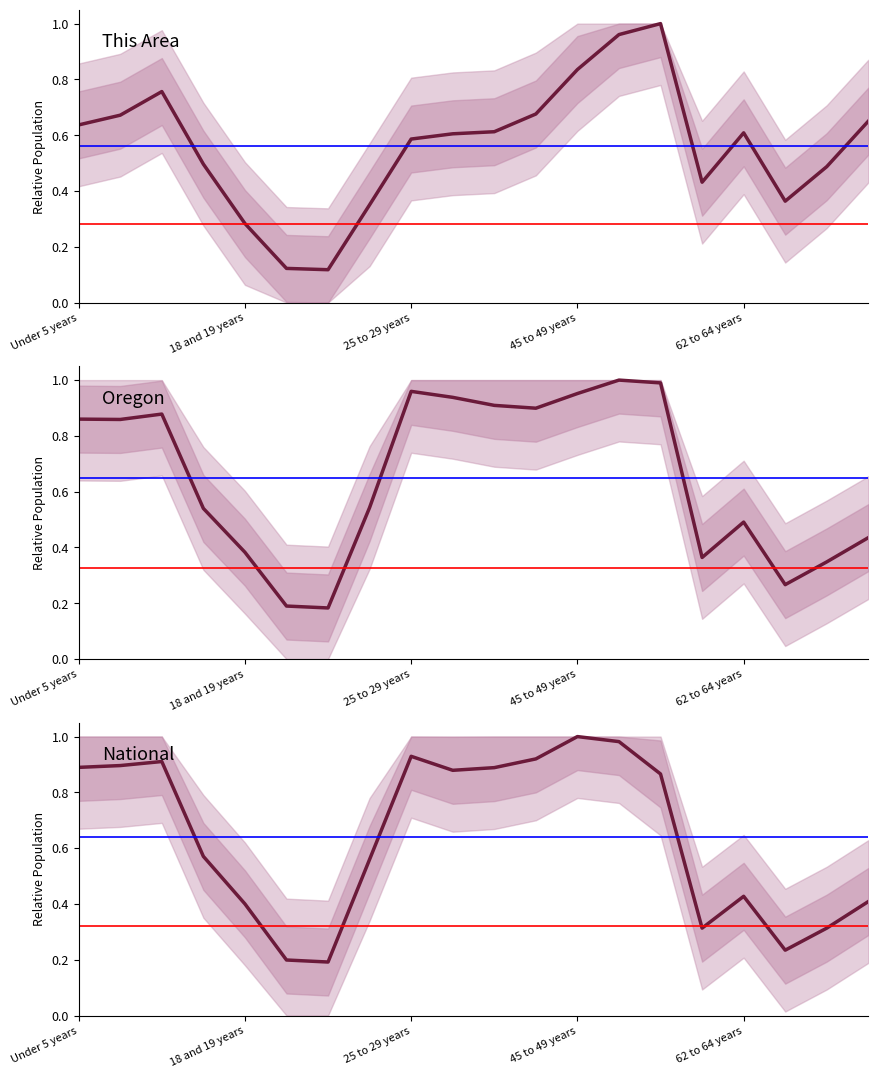

What is the label of the 14th point from the left?

50 to 54 years